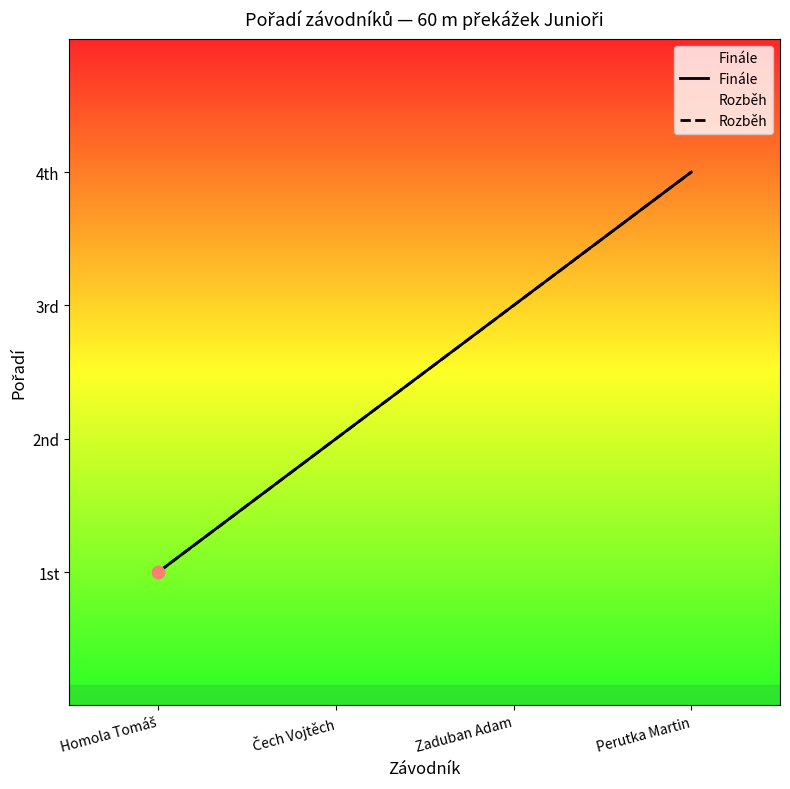

Which series reaches the minimum Y coordinate?

Finále